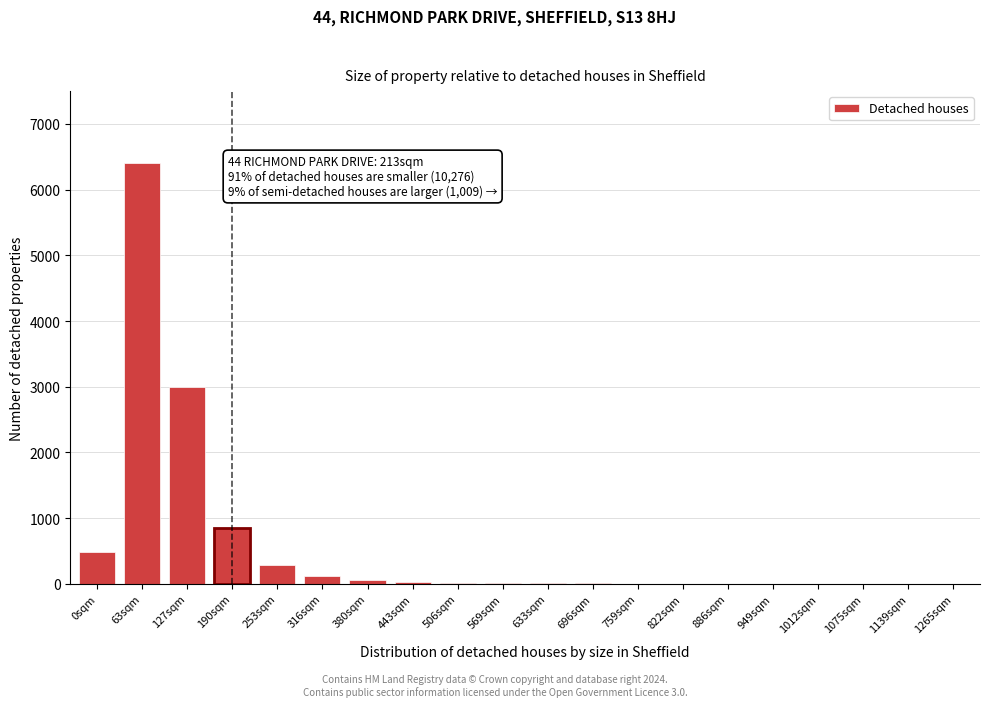

Where is the data nearest to the value 3200?

127sqm